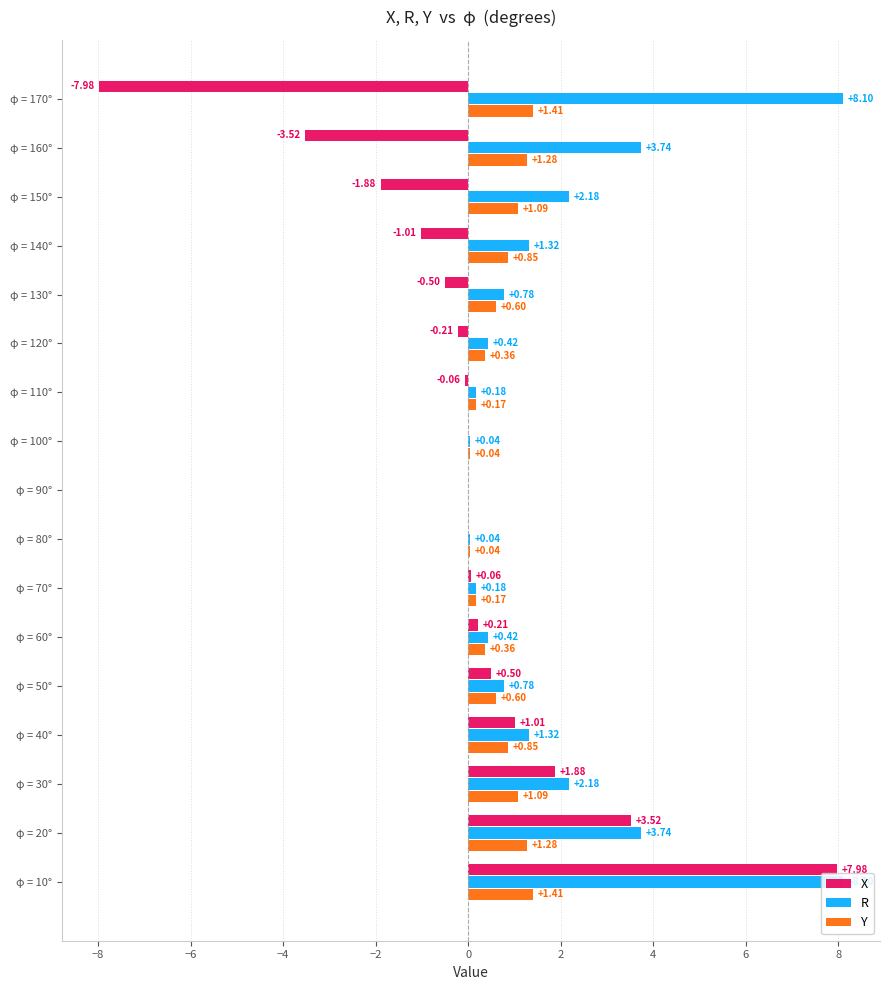

What is the sum of all Y values?

11.6